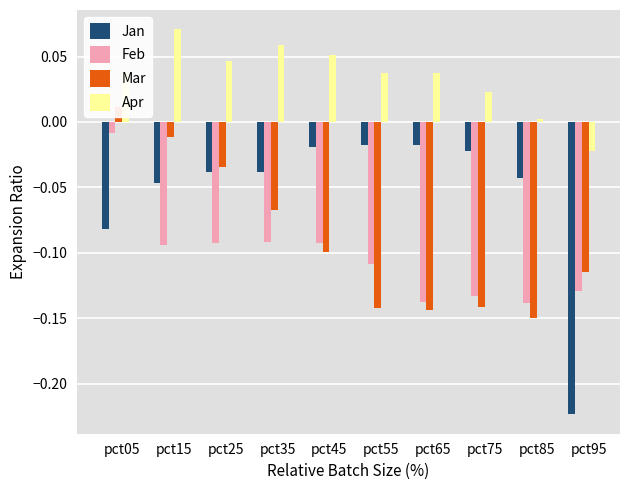

What is the minimum value for Feb?

-0.1